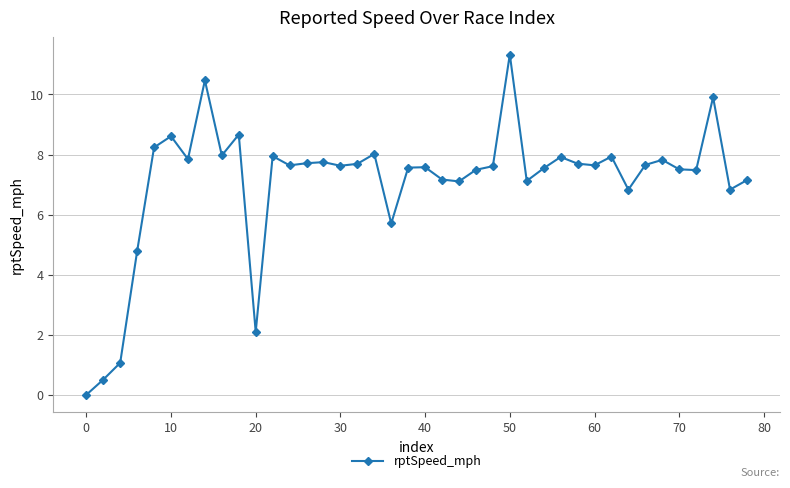

True or false: there are more than 1 points higher than both neighbors.

True